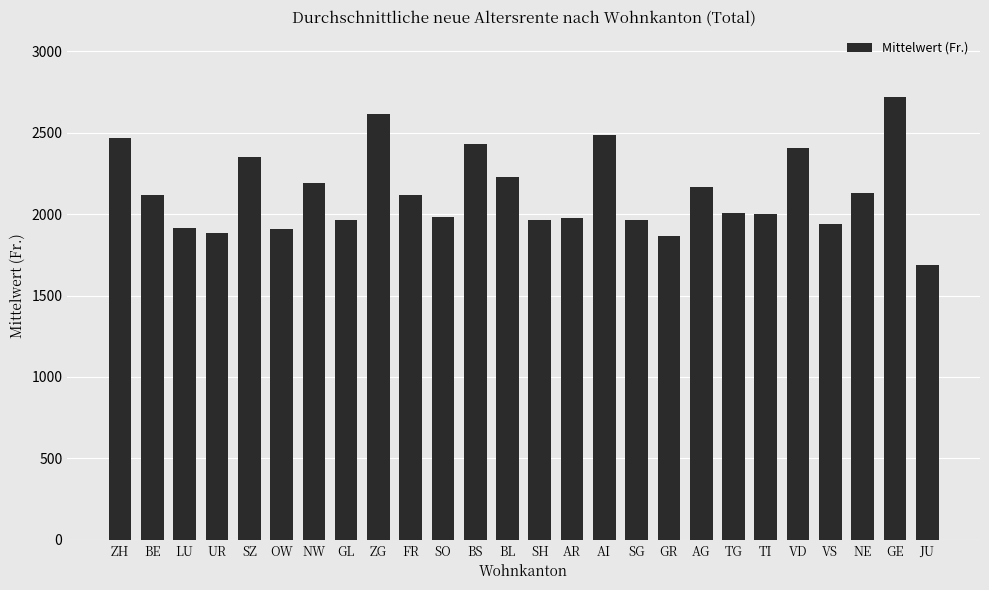

Which has a higher value, ZG or SO?

ZG